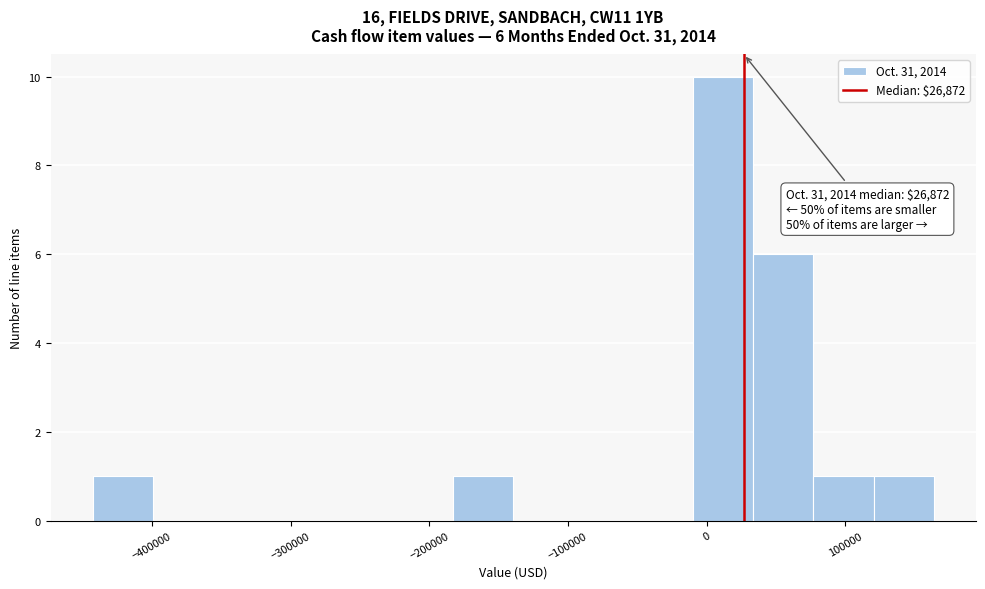

Which range on the x-axis has the tallest bar?

-10000 to 30000